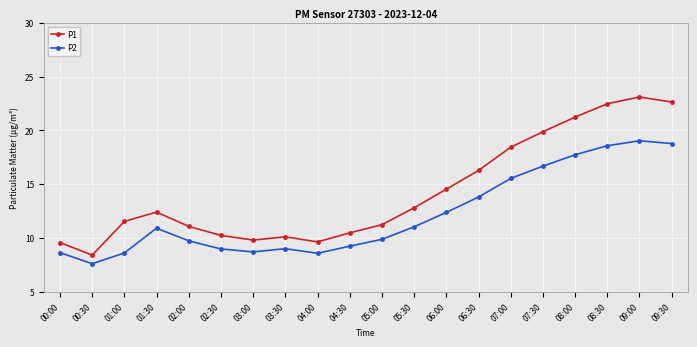

At which label does P1 first exceed 12?

01:30